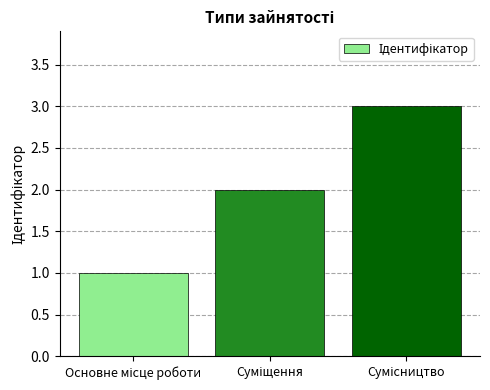

What is the maximum value shown in the chart?

3